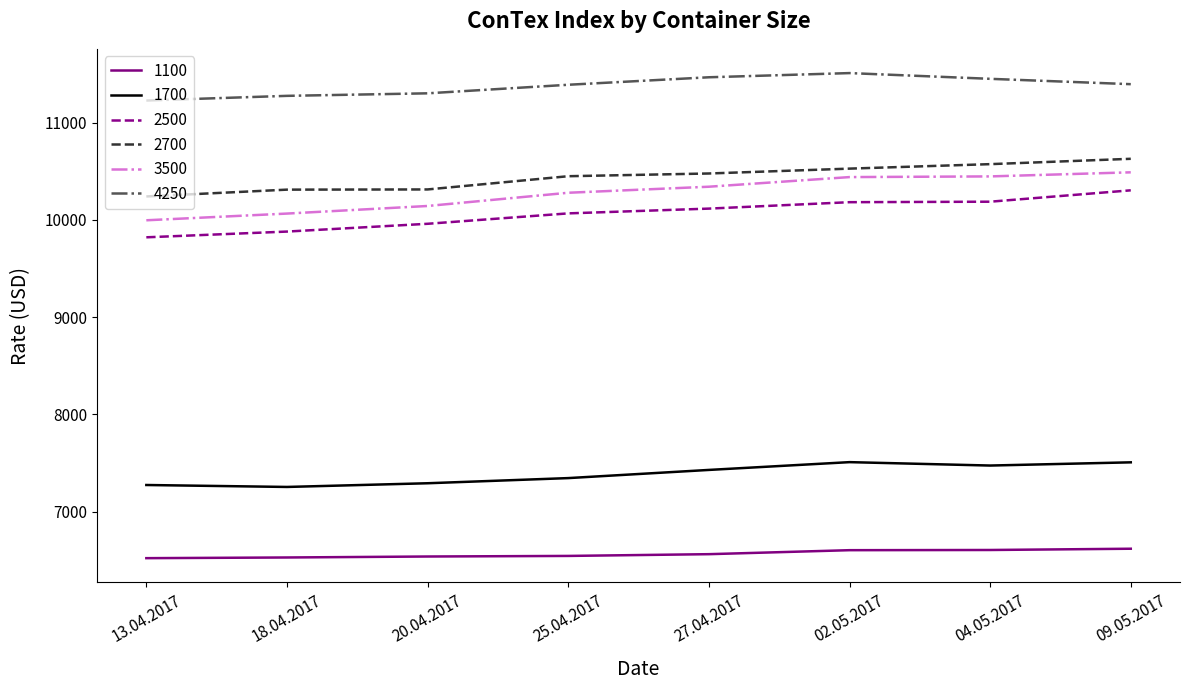

True or false: 2500 and 1700 cross at least once.

False